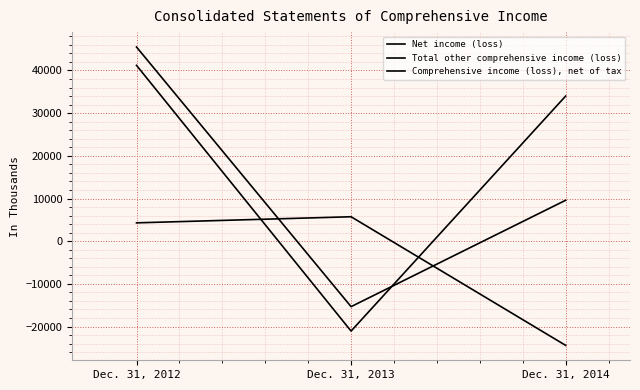

How many lines are shown in the chart?

3